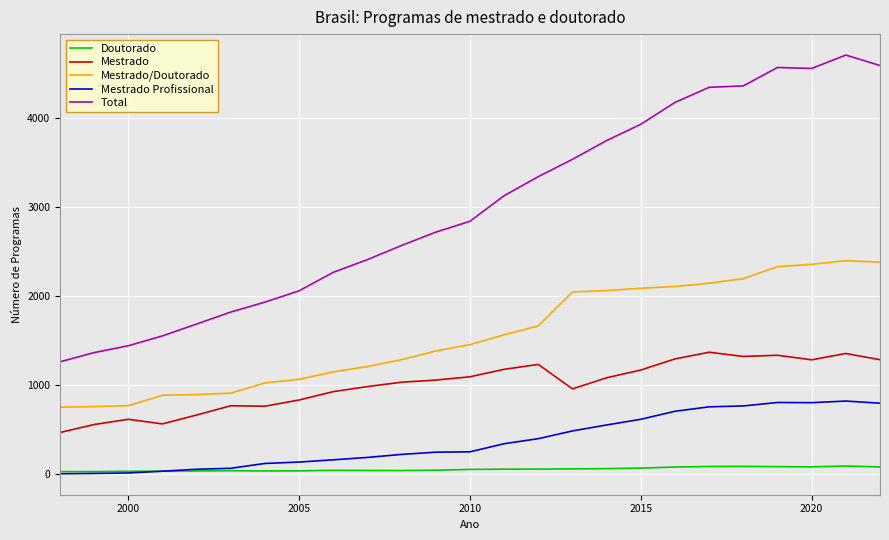

Does the chart have visible grid lines?

Yes